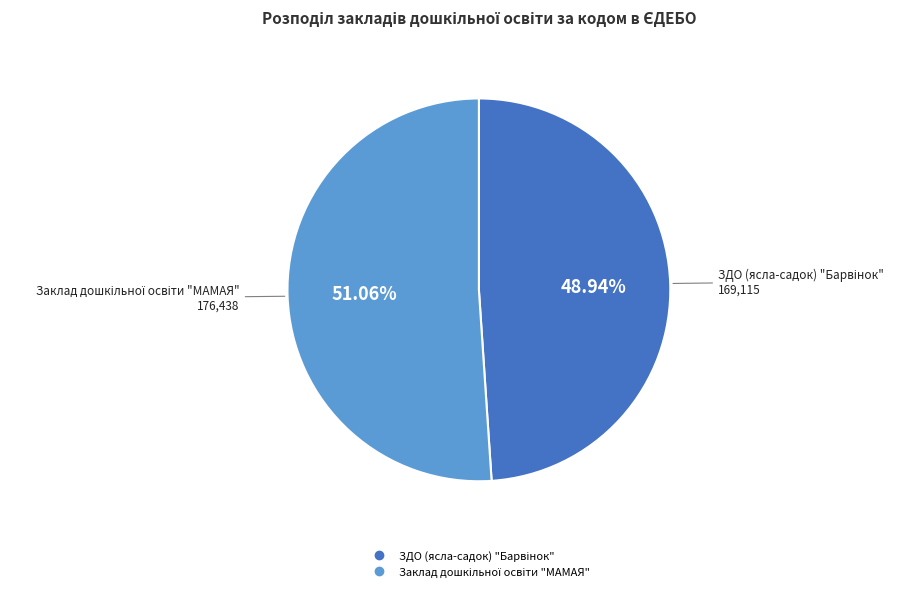

Is there any slice that represents more than half of the pie?

Yes